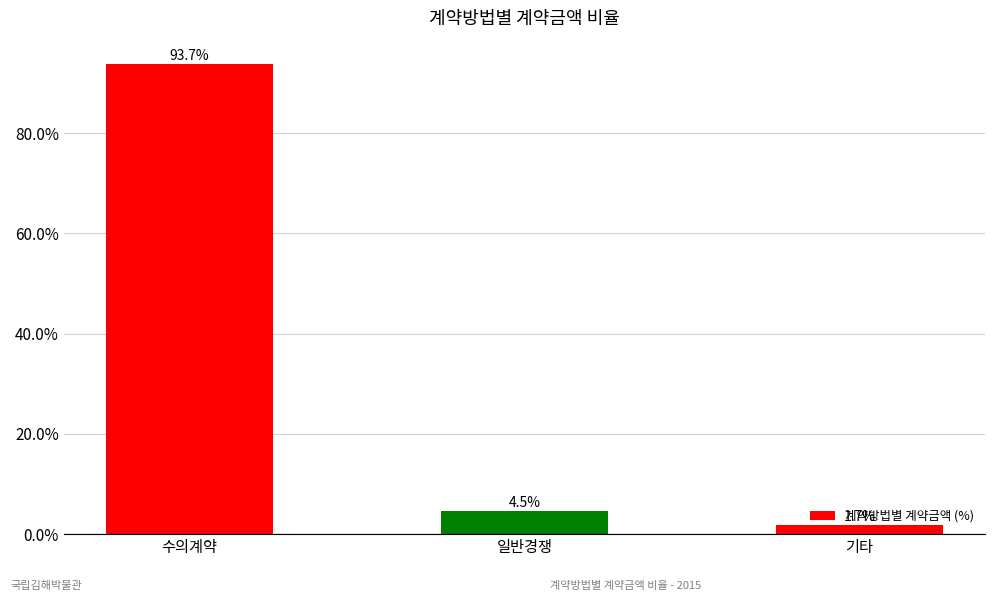

What is the difference between the values at 일반경쟁 and 수의계약?

89.2